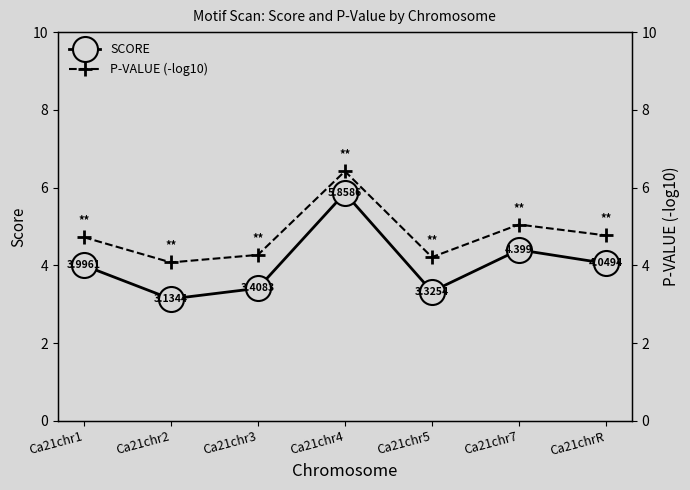

What is the lowest value of the SCORE series?

3.1